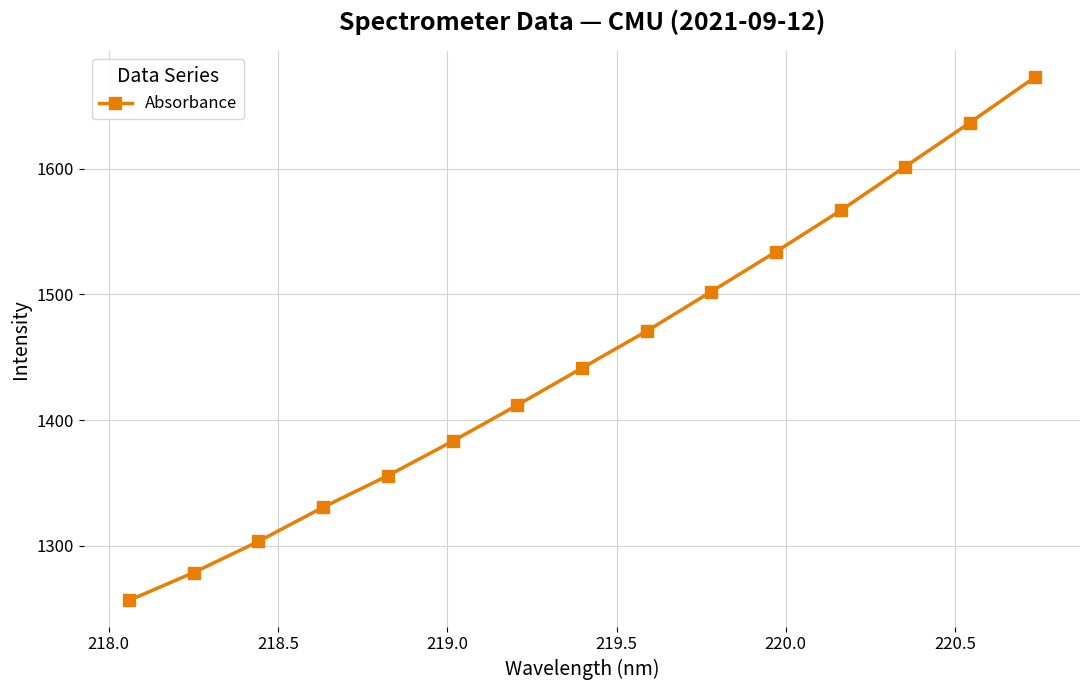

What is the difference between the maximum and minimum values?

416.1